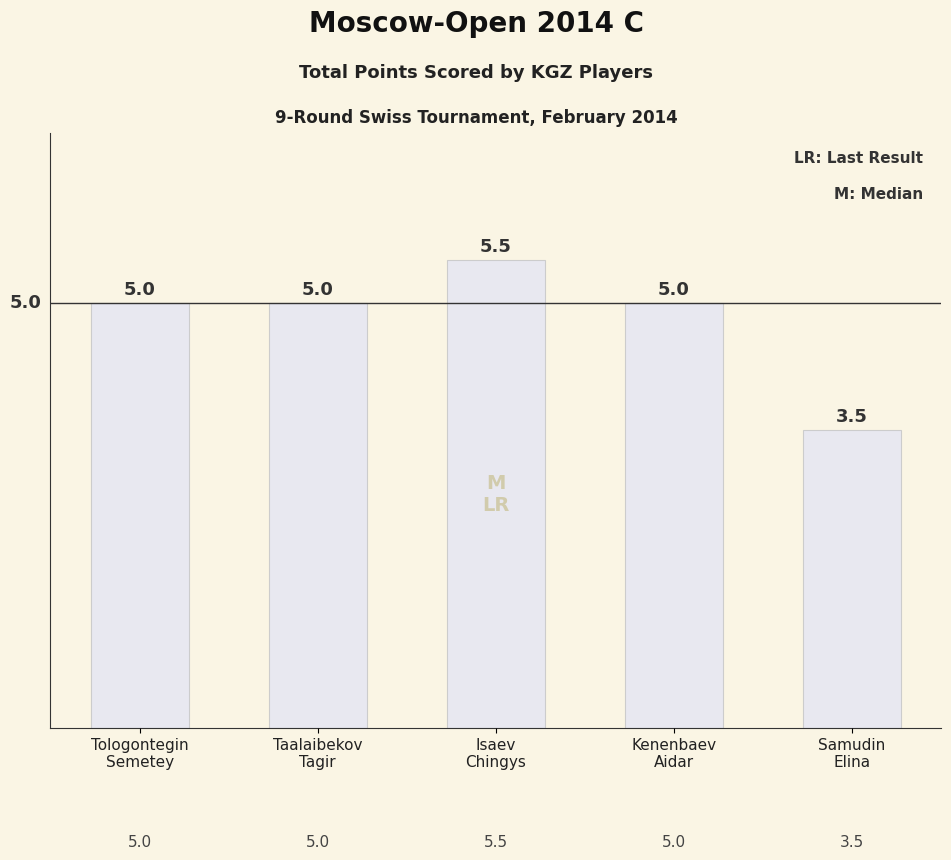

How many data points are less than 5?

1